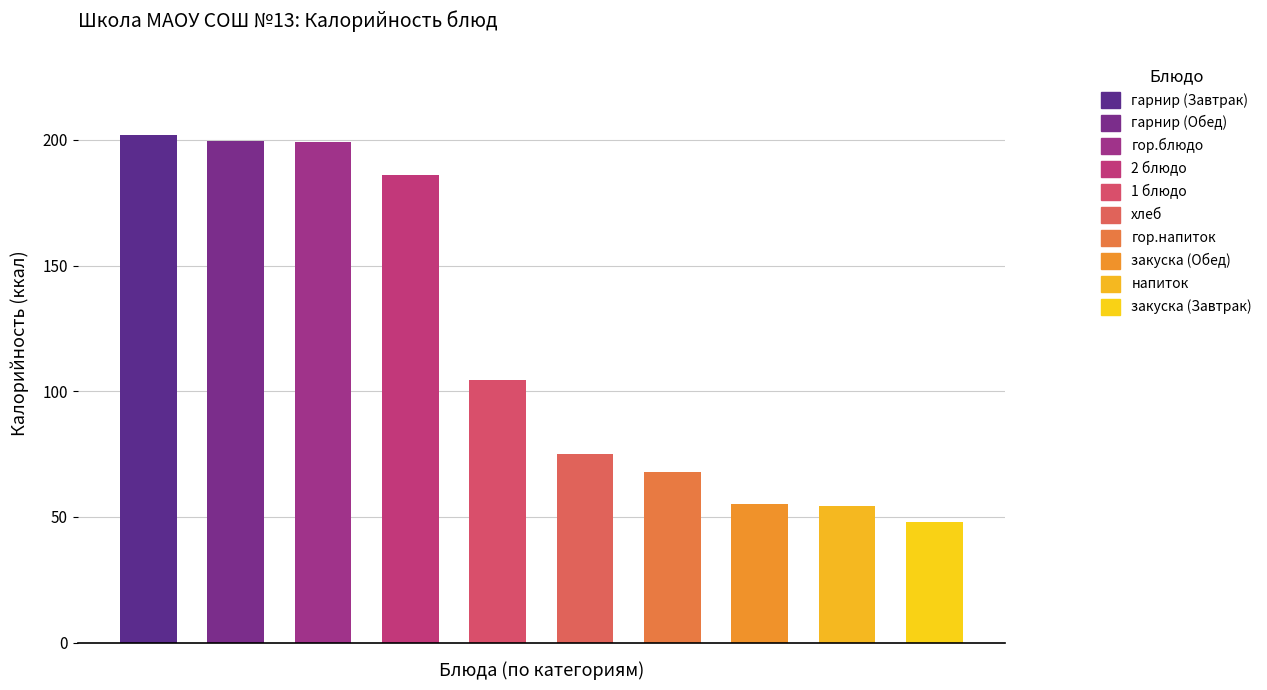

What is the maximum value shown in the chart?

202.1